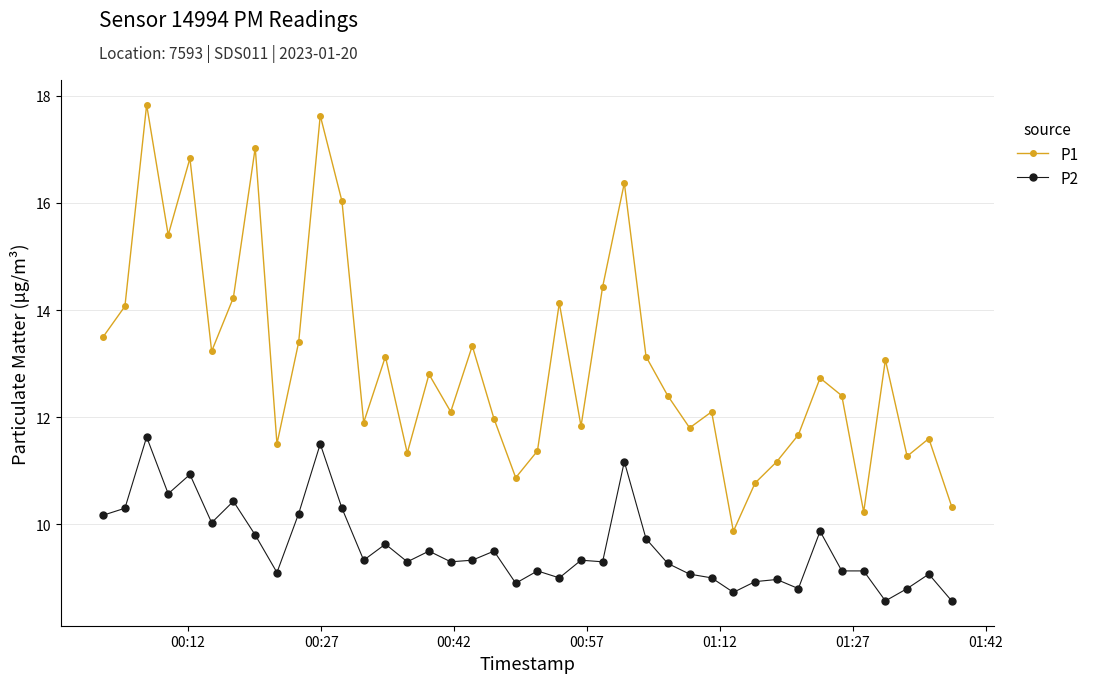

What is the difference between the maximum and minimum values in the P1 series?

8.0